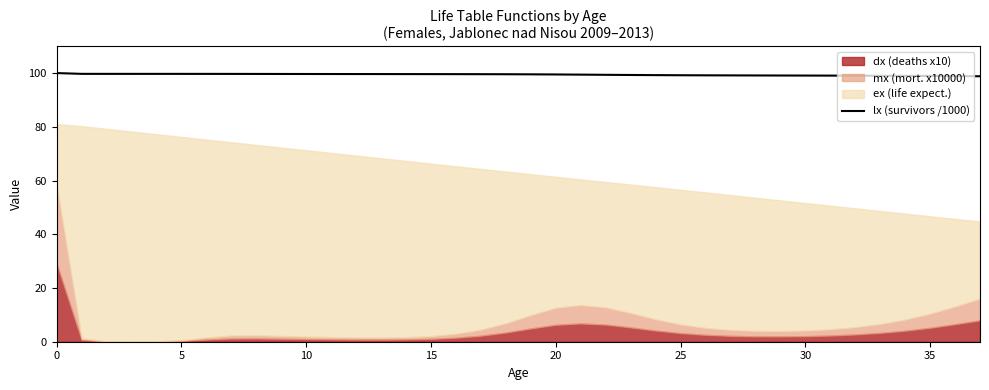

The value of lx (survivors /1000) at 25 is 99.2. True or false?

True